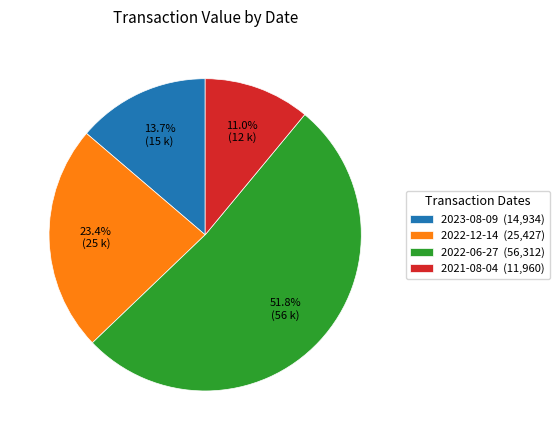

Does 2022-06-27 account for over 50% of the chart?

Yes